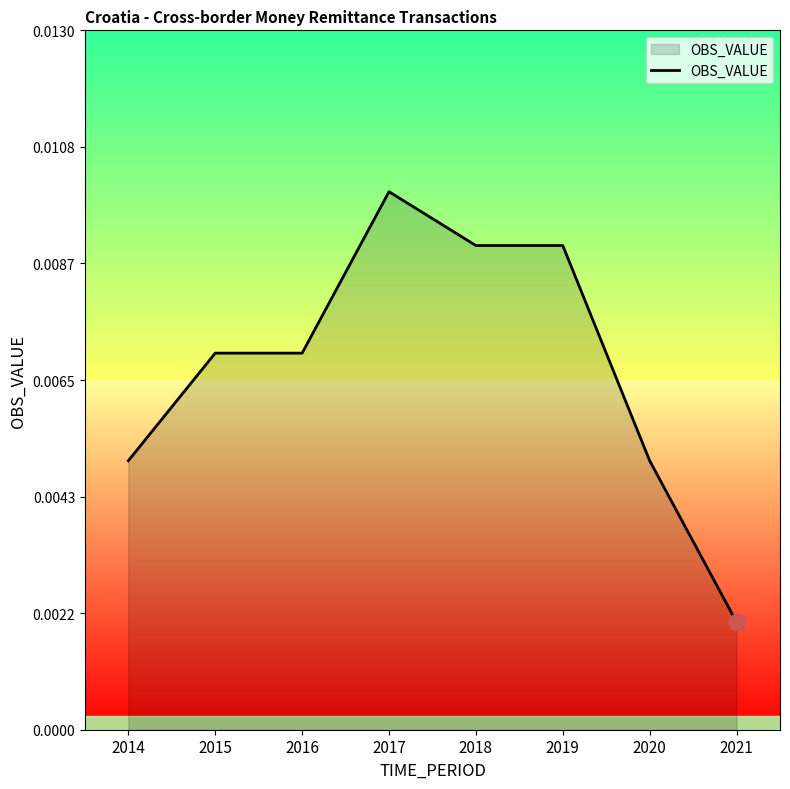

Where is the data nearest to the value 0?

2021